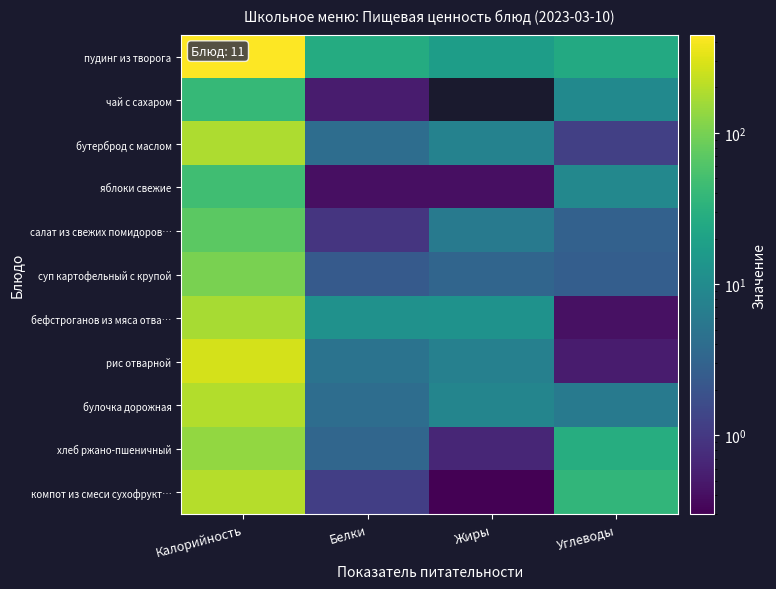

The value of хлеб ржано-пшеничный at Углеводы is 41.5. True or false?

False